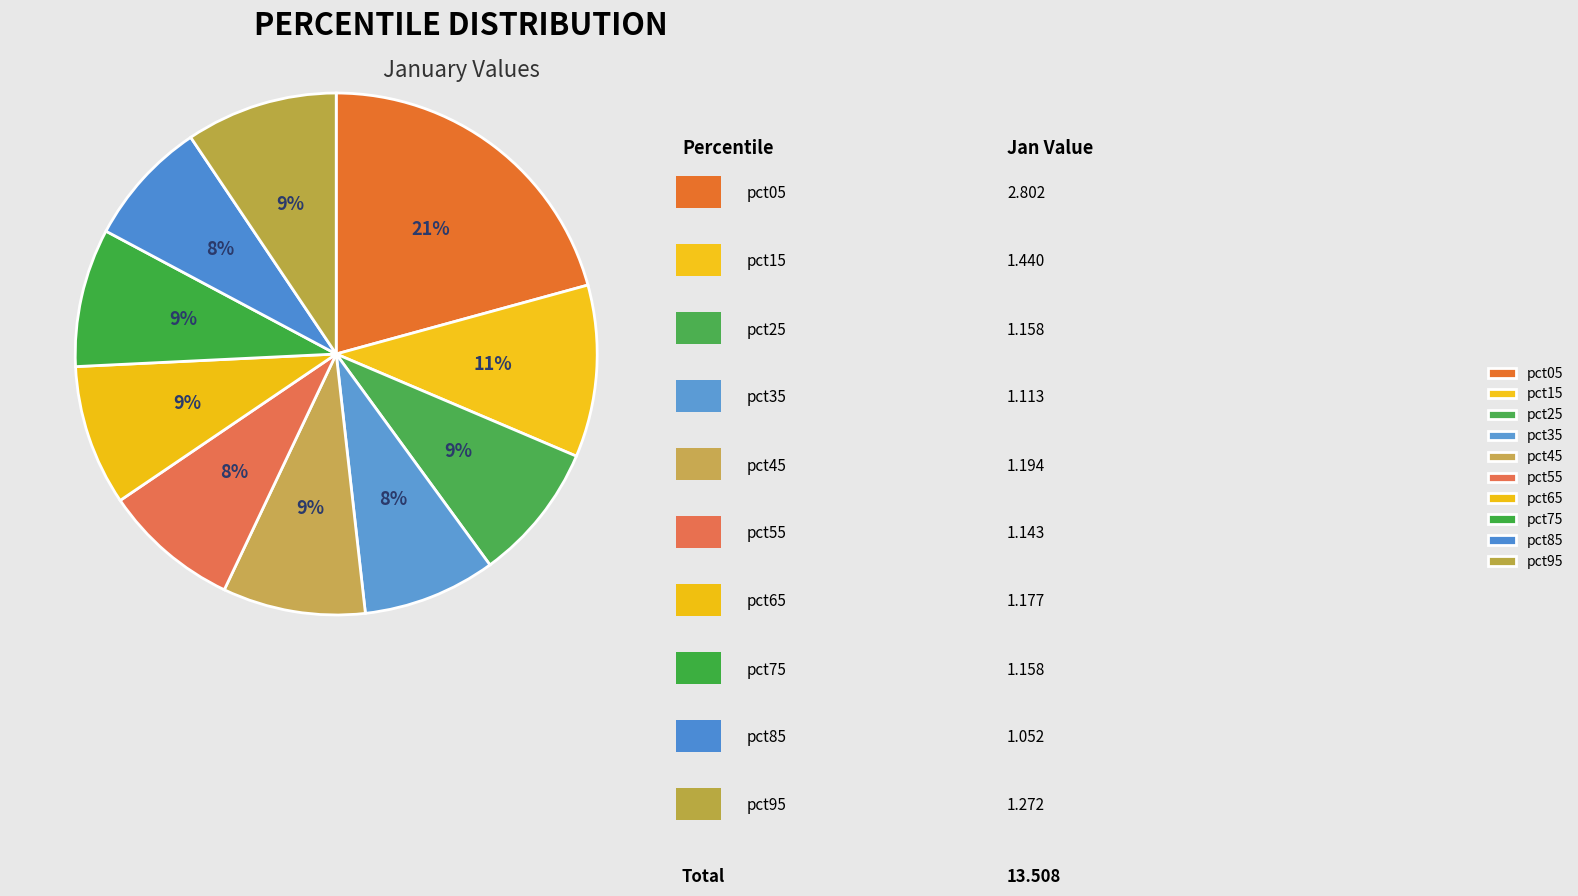

How many slices are in this pie chart?

10